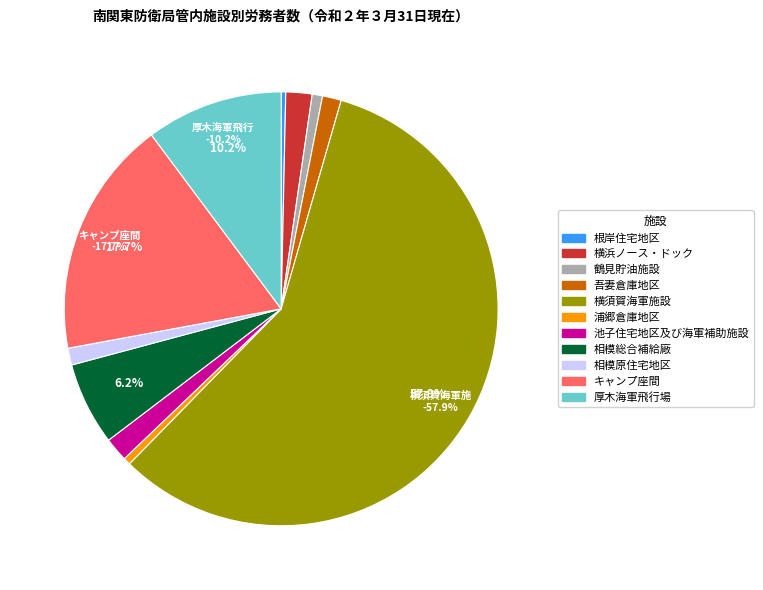

What is the largest slice in the pie chart?

横須賀海軍施設